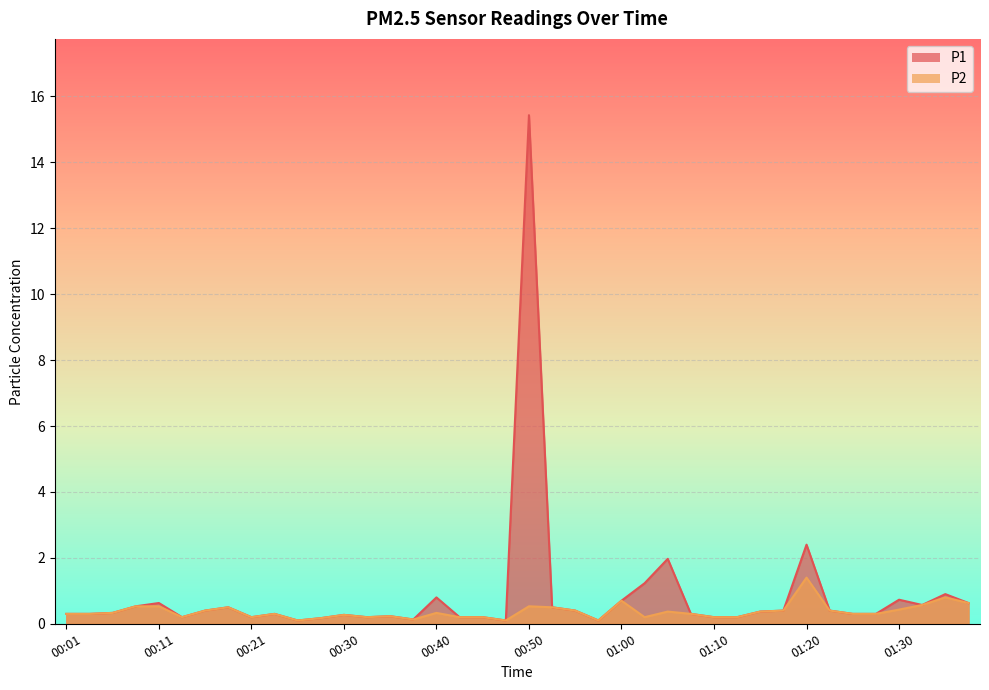

Is the value of P2 at 01:25 greater than the value of P1 at 00:16?

No